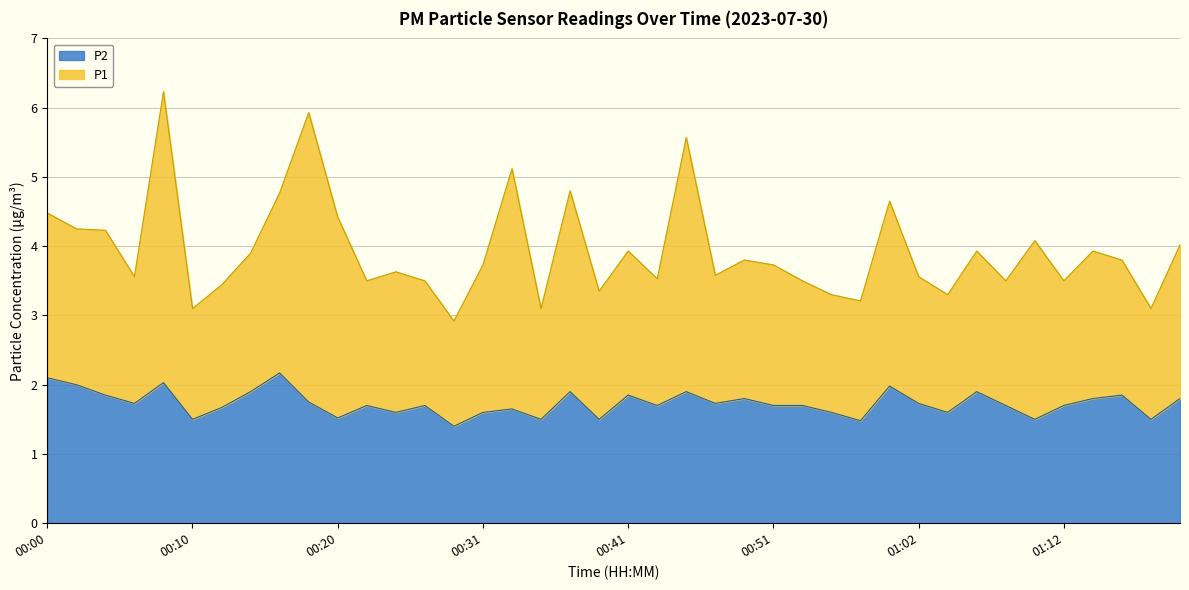

Which label corresponds to the smallest value in the chart?

00:29